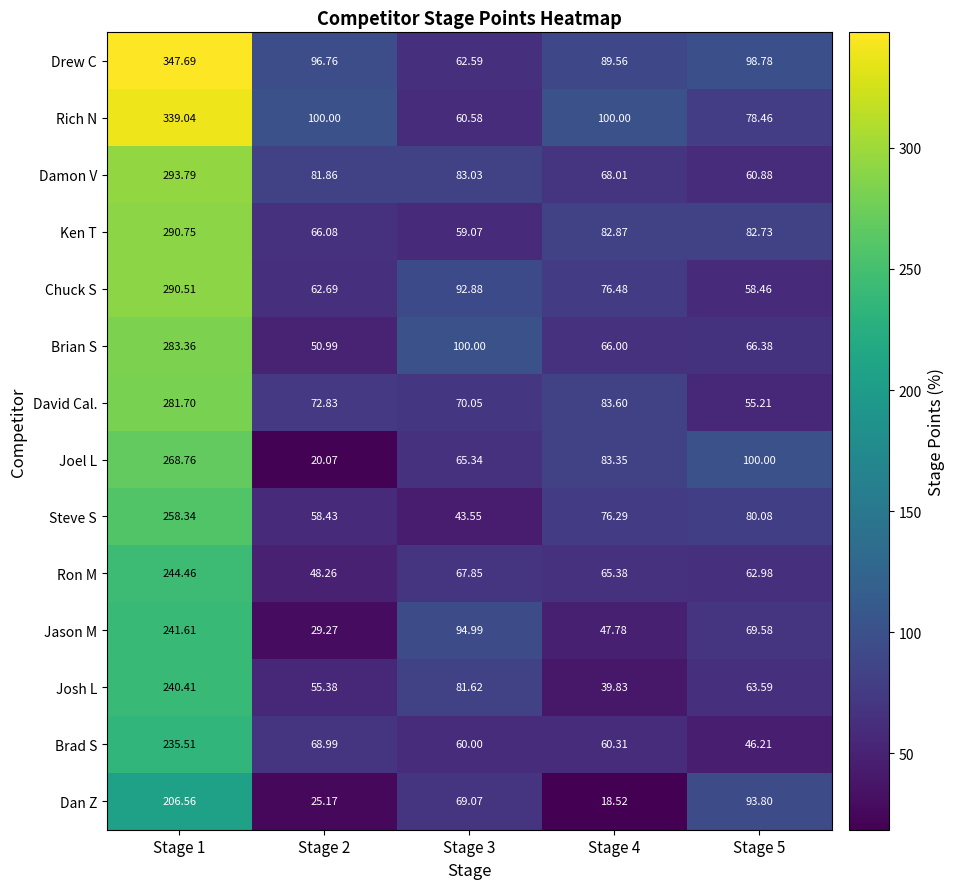

Between Stage 1 and Stage 4, which series saw the biggest shift?

Drew C